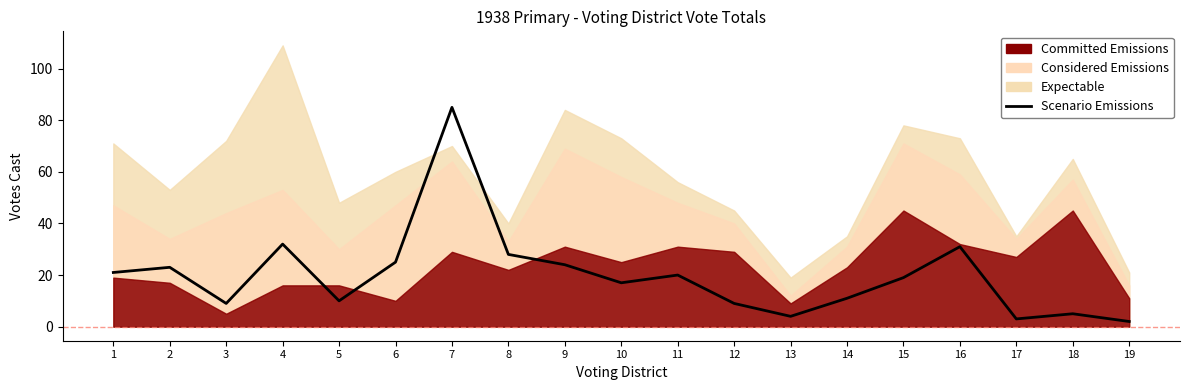

The value at 2 is 34. True or false?

False